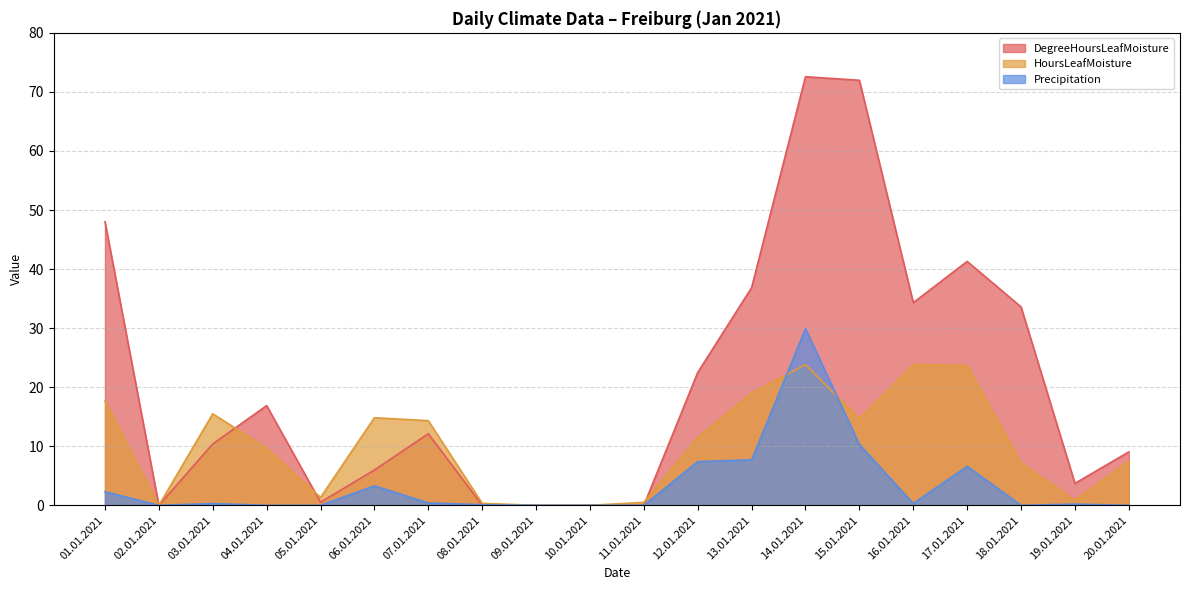

Reading right to left, extract all data points from this chart.

DegreeHoursLeafMoisture: 9.0	3.7	33.6	41.3	34.3	72.0	72.6	36.9	22.5	0.0	0.0	0.0	0.0	12.1	6.0	0.5	16.9	10.4	0.0	48.0
HoursLeafMoisture: 7.5	0.8	7.2	23.7	23.8	14.7	23.8	19.0	11.5	0.5	0.0	0.0	0.3	14.3	14.8	1.3	9.7	15.5	0.0	17.7
Precipitation: 0.0	0.2	0.0	6.6	0.3	10.3	29.9	7.7	7.4	0.0	0.0	0.0	0.1	0.4	3.3	0.0	0.0	0.3	0.0	2.3